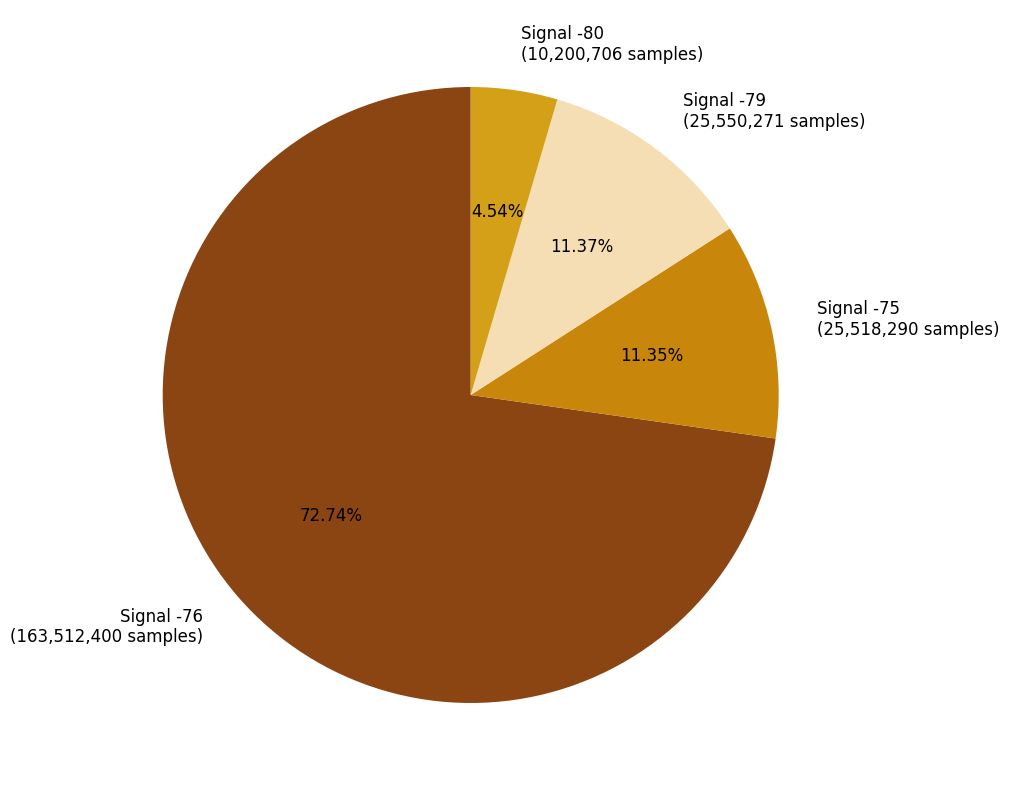

Is there any slice that represents more than half of the pie?

Yes